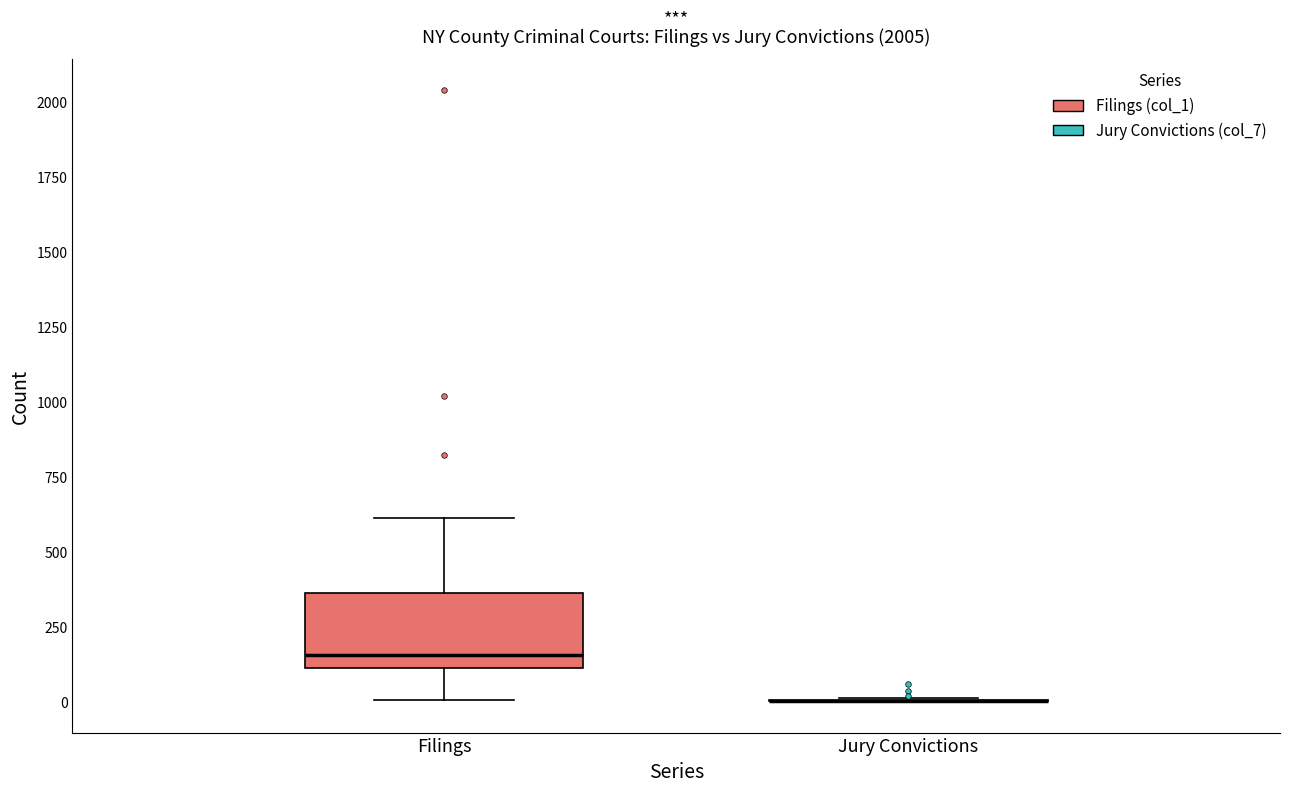

Comparing the boxes themselves (not the whiskers), which one is the tallest?

Filings